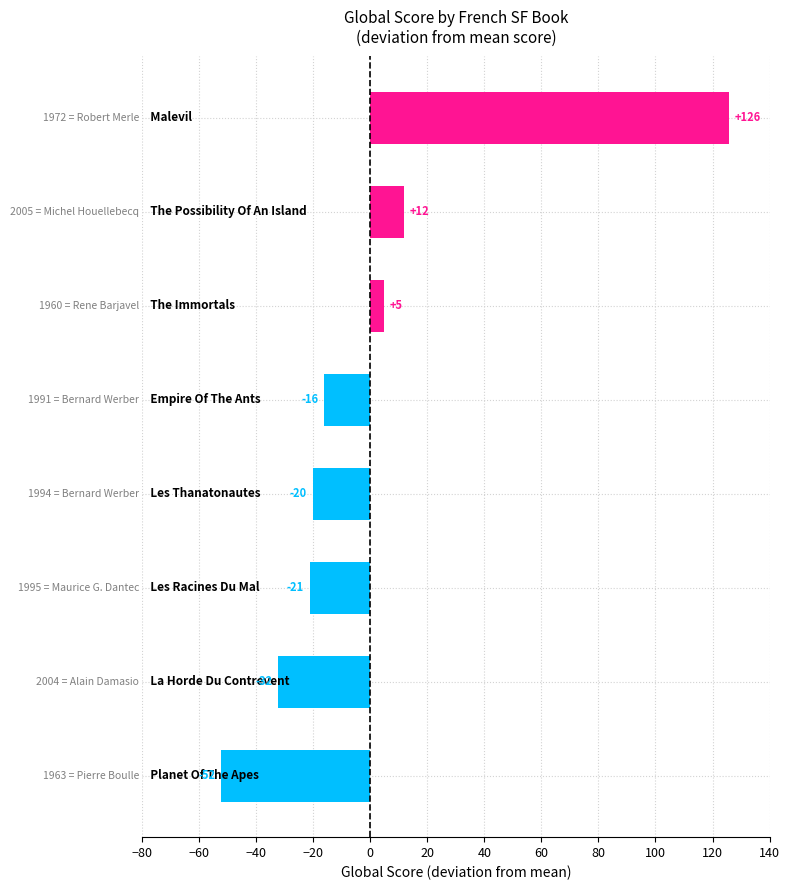

How many bars are there in total?

8